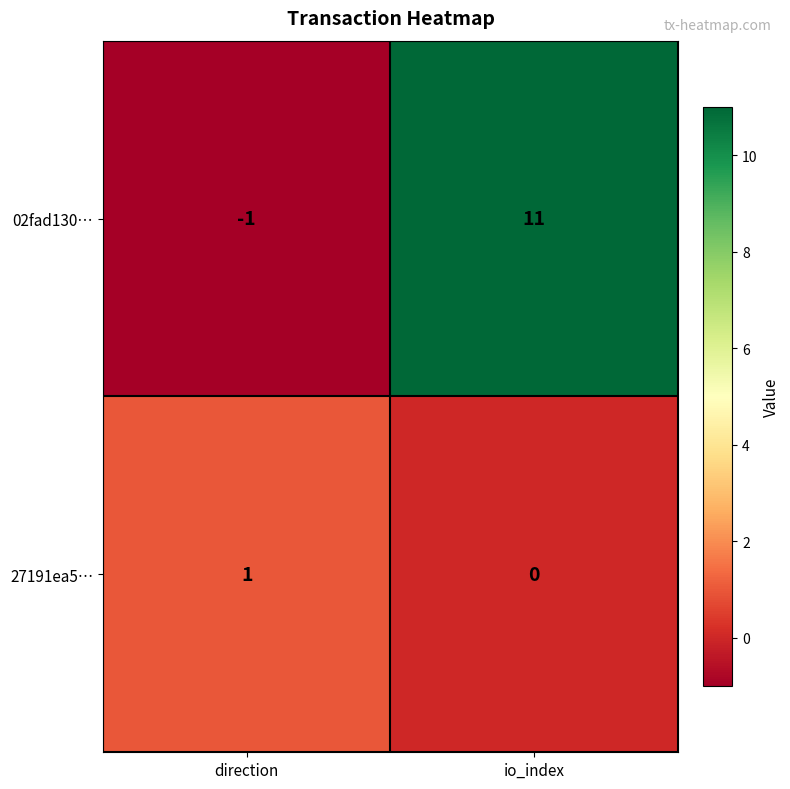

Reading right to left, list all the values displayed in this chart.

02fad130…: io_index=11	direction=-1
27191ea5…: io_index=0	direction=1